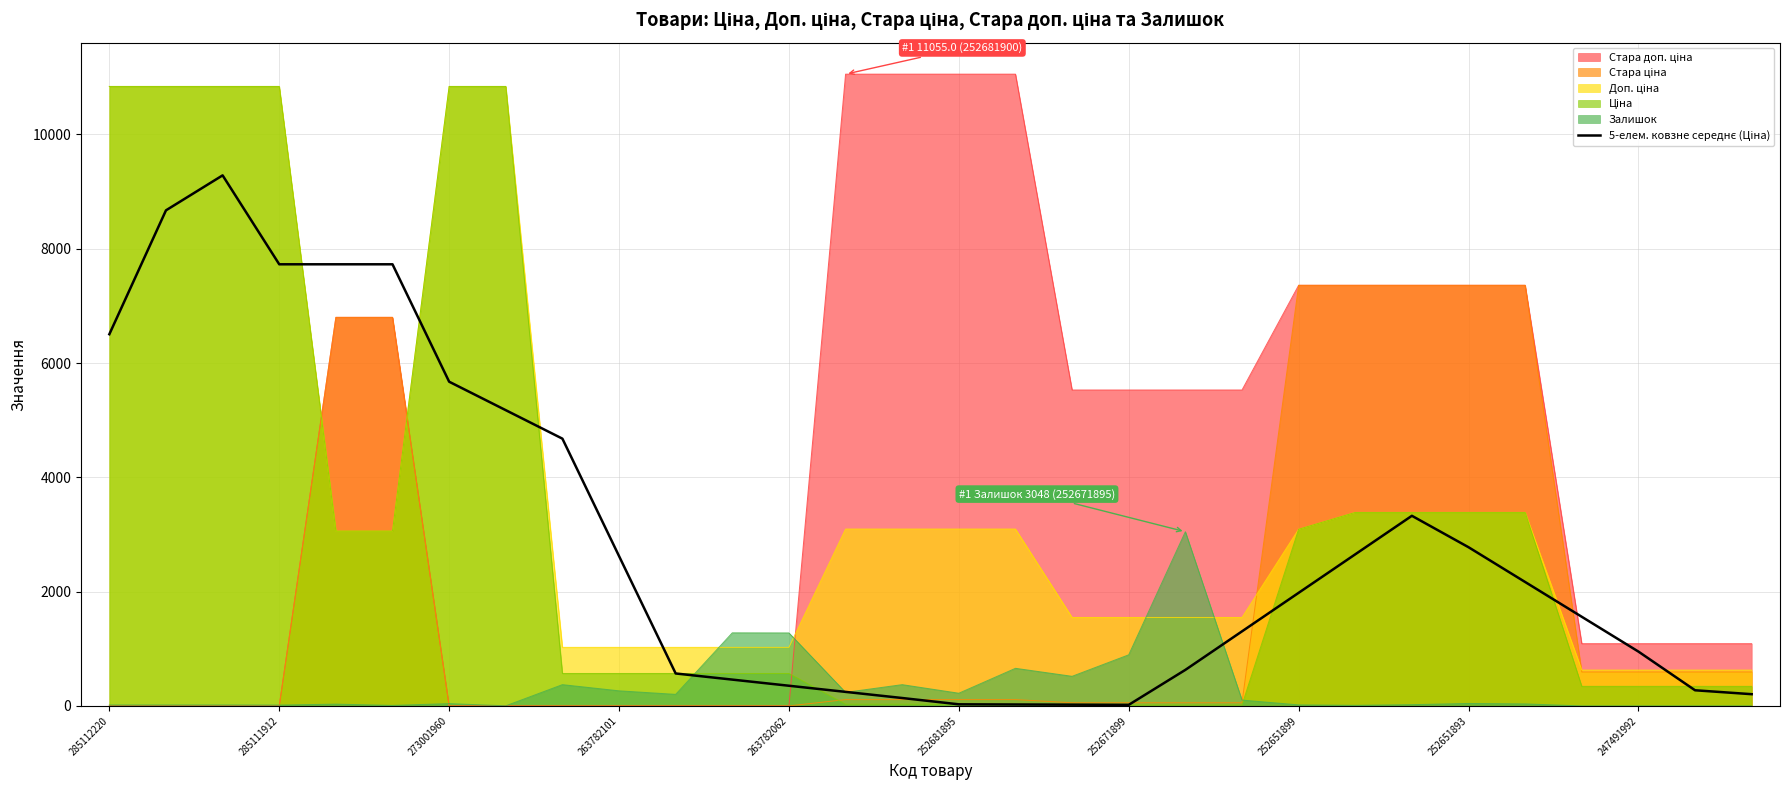

What is the value of the 9th point from the left?

4676.6